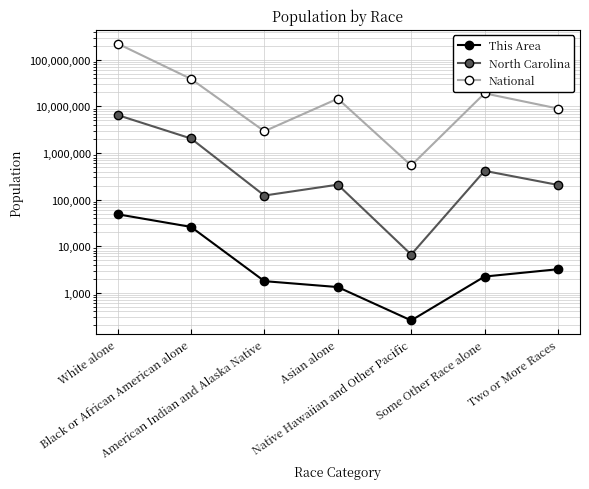

Which series has the largest total across all categories?

National